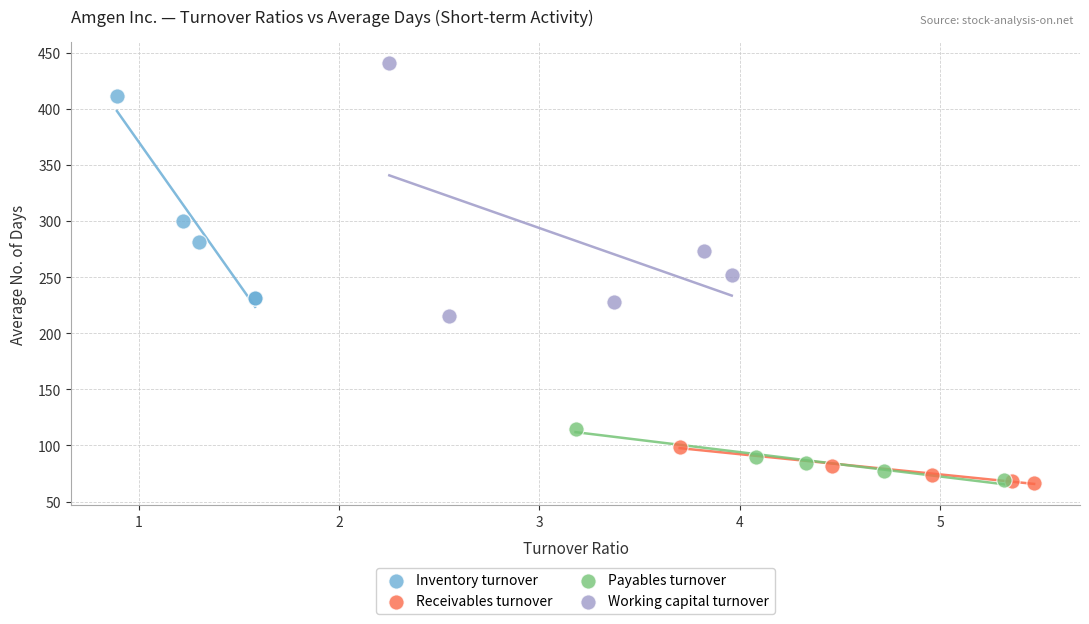

Which series contains the highest Y value?

Working capital turnover